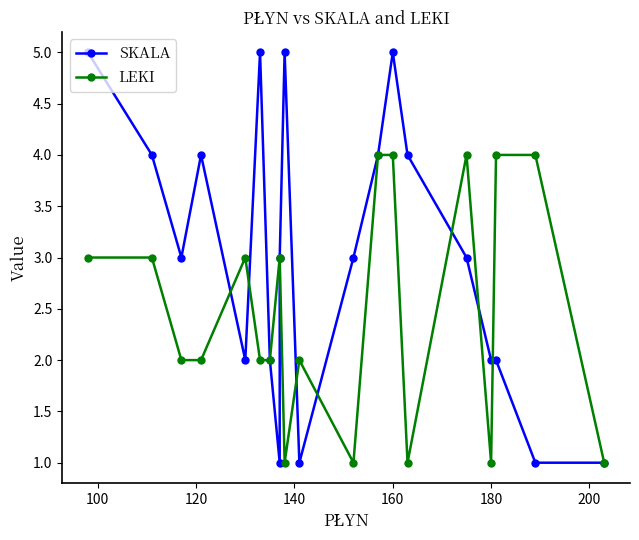

How many data points in SKALA are less than 3?

8